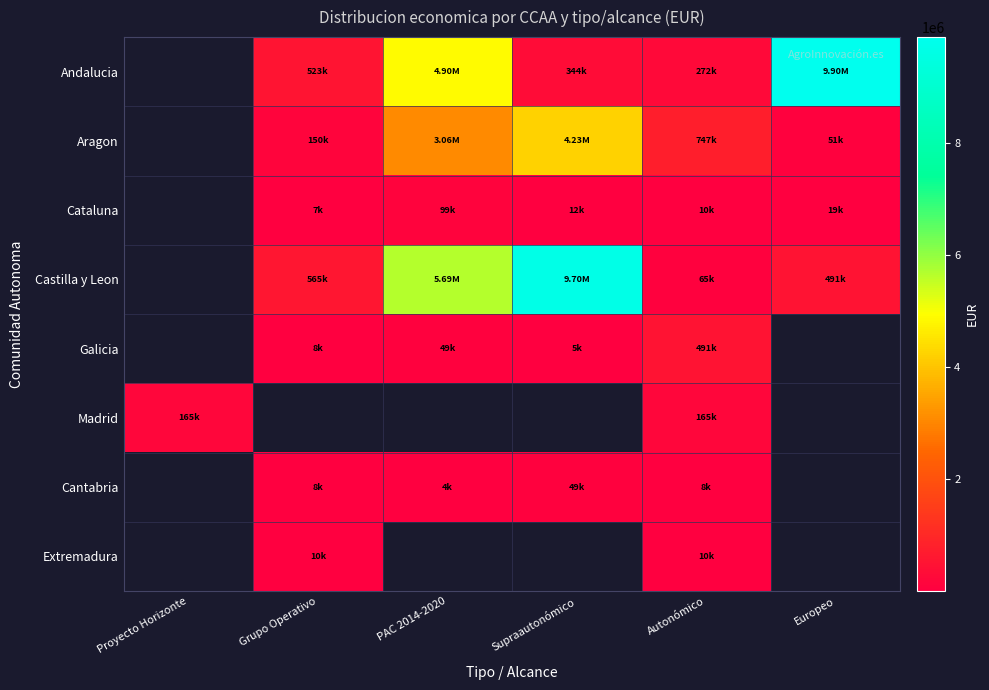

What is the sum of the Aragon values at Grupo Operativo and Autonómico?

896667.0